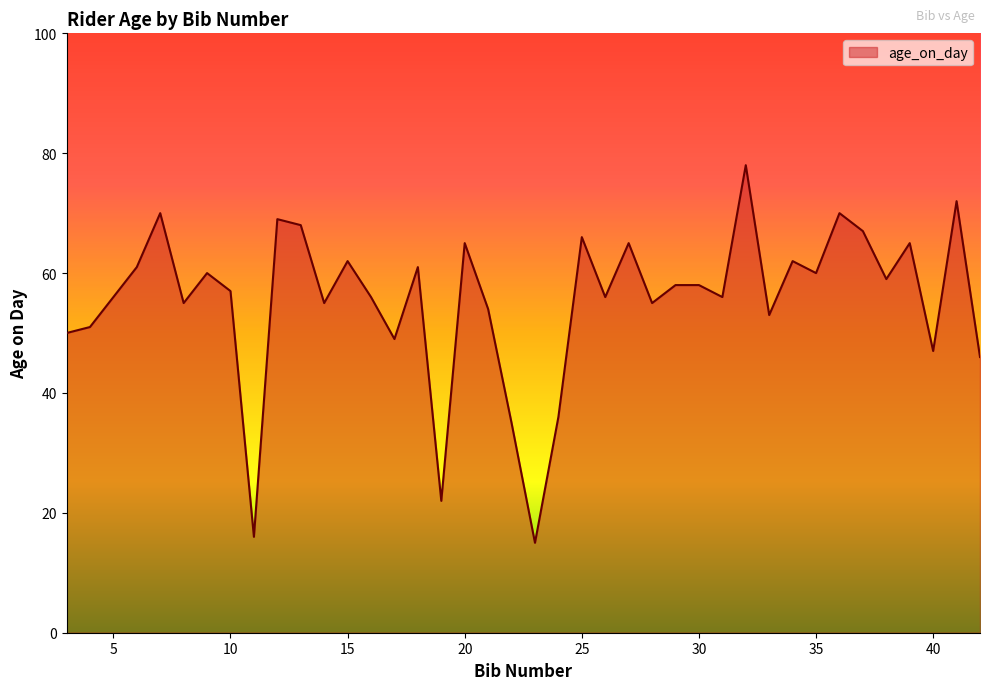

How many lines are shown in the chart?

1